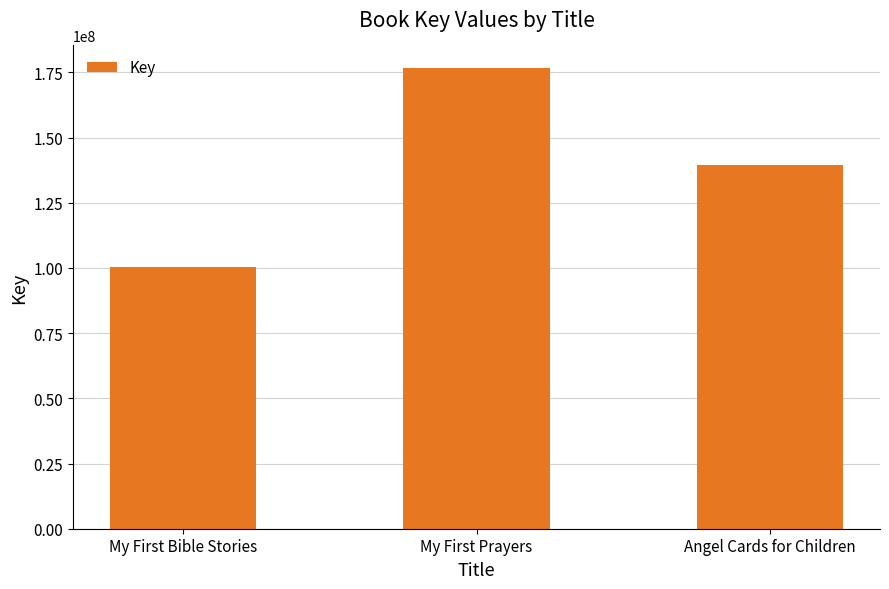

At which label is the value closest to 138441492?

Angel Cards for Children